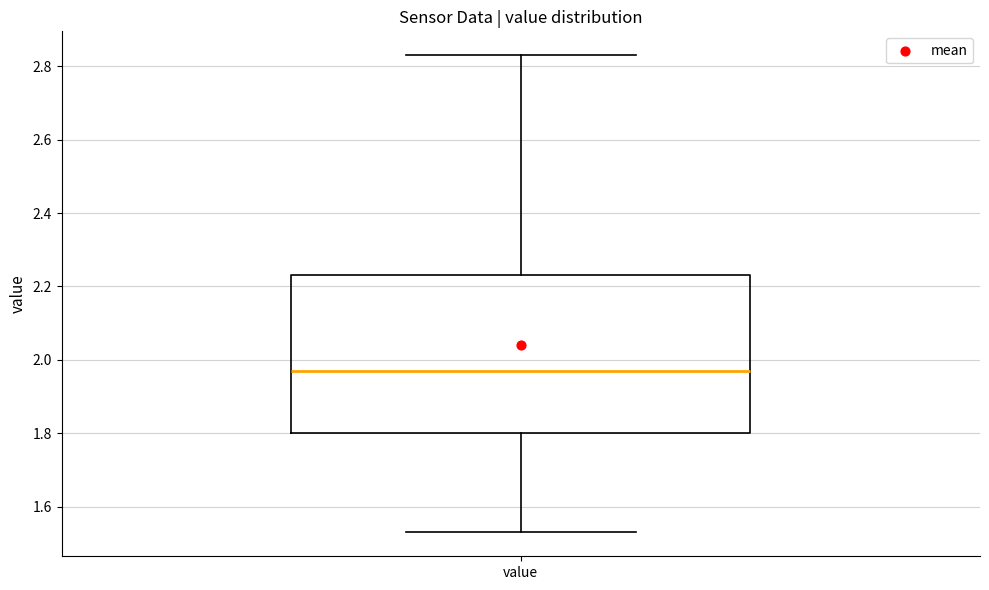

Read this box plot against the y-axis: the position of the median line, the range covered by the box, and the ends of both whiskers. The values are not printed on the chart, so give them approximately, as read against the axis.

median 1.98, box 1.80 to 2.24, whiskers 1.54 to 2.84